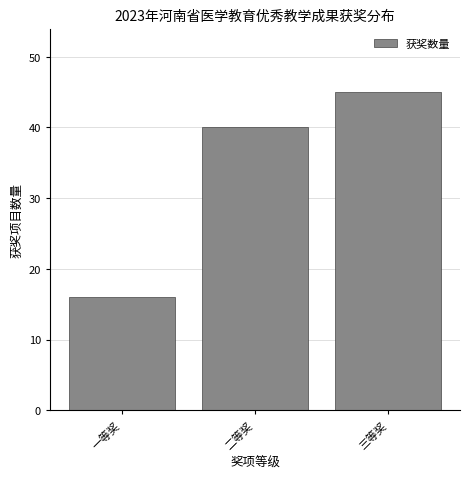

Reading left to right, what are all the values shown in this chart?

16	40	45